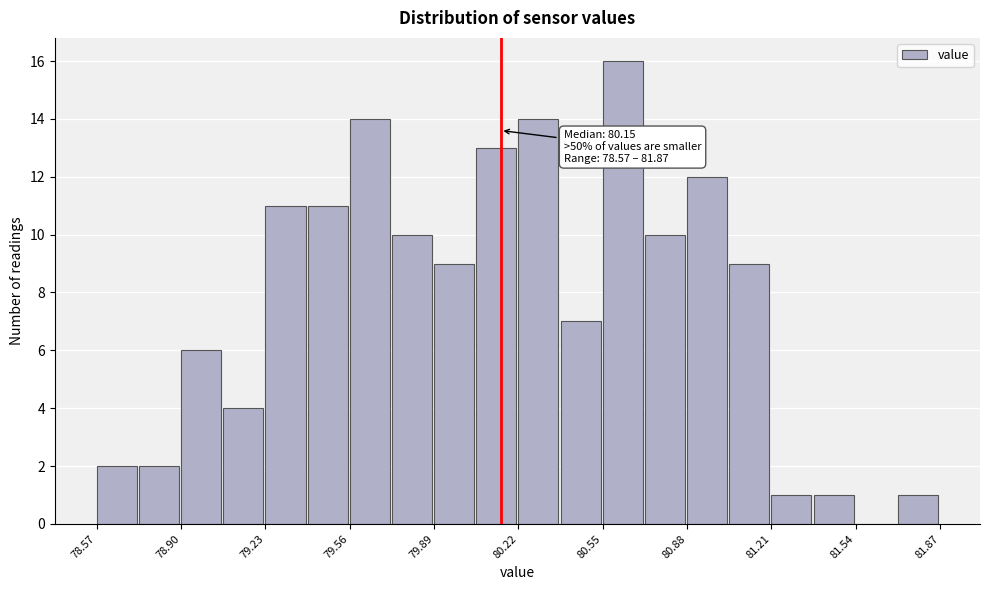

Around what value on the x-axis is the tallest bar? Give the approximate position of its centre, as read against the axis.

80.65